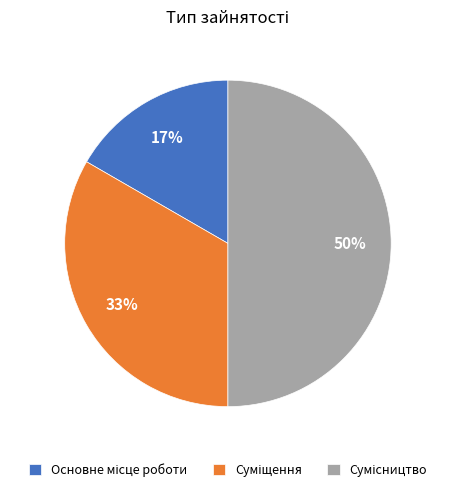

To the nearest percent, what is the average slice percentage?

33%